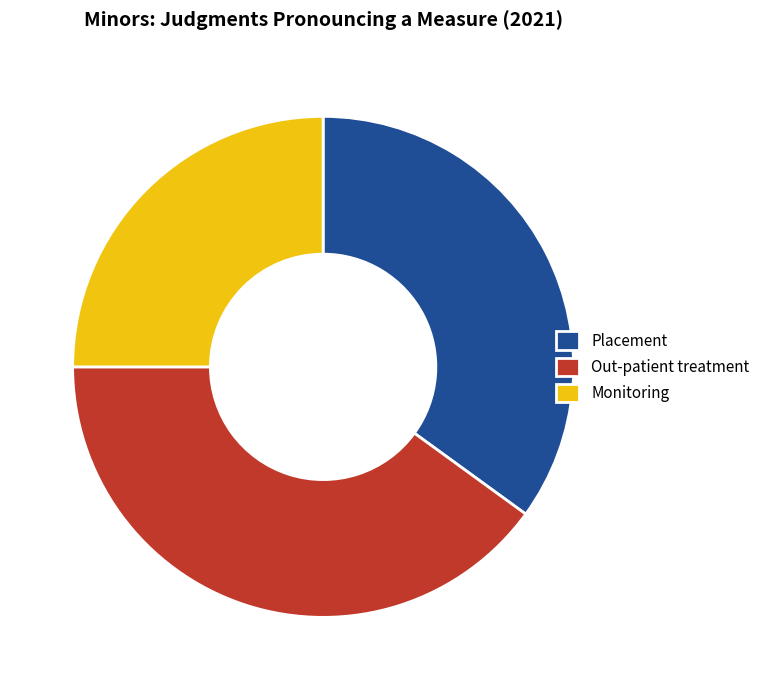

Do Monitoring and Placement together represent more than half of the pie?

Yes